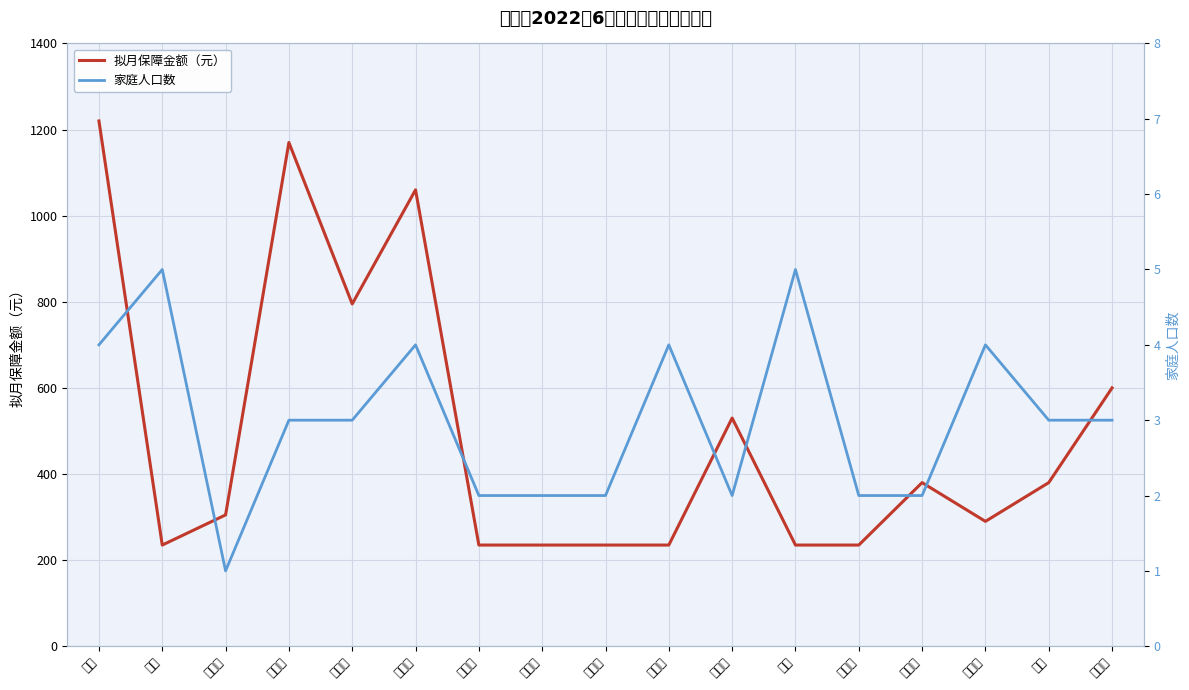

What is the average value of the 拟月保障金额（元） series?

493